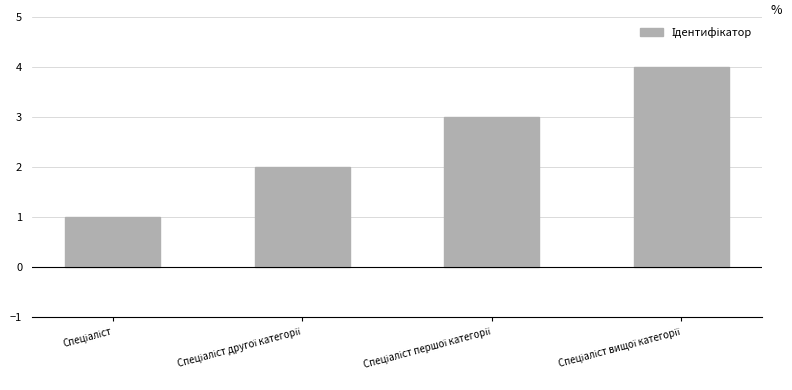

How many bars are there in total?

4